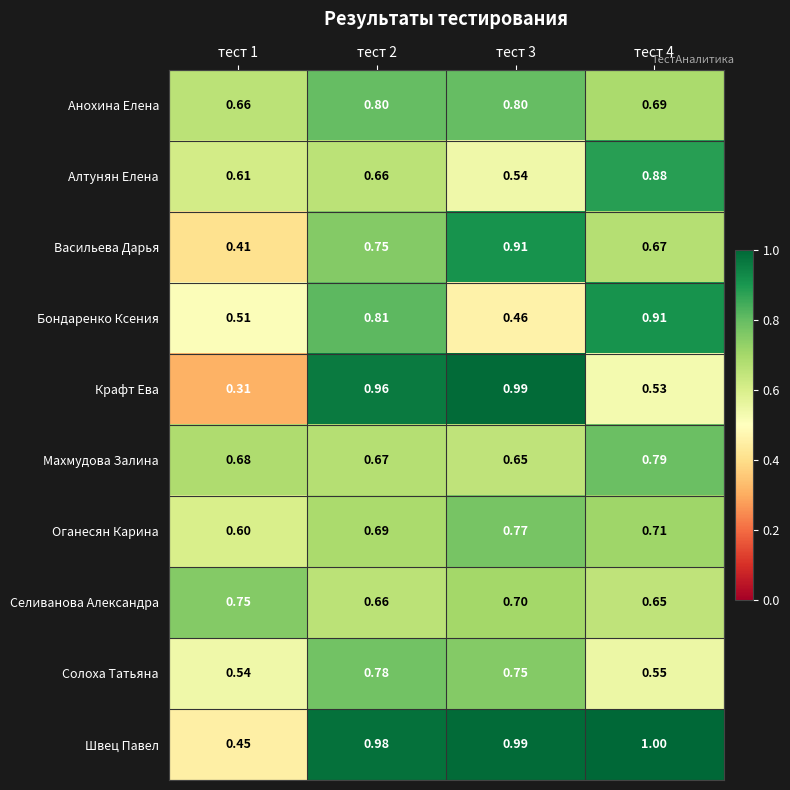

Is the value of Оганесян Карина at тест 3 greater than the value of Махмудова Залина at тест 4?

No